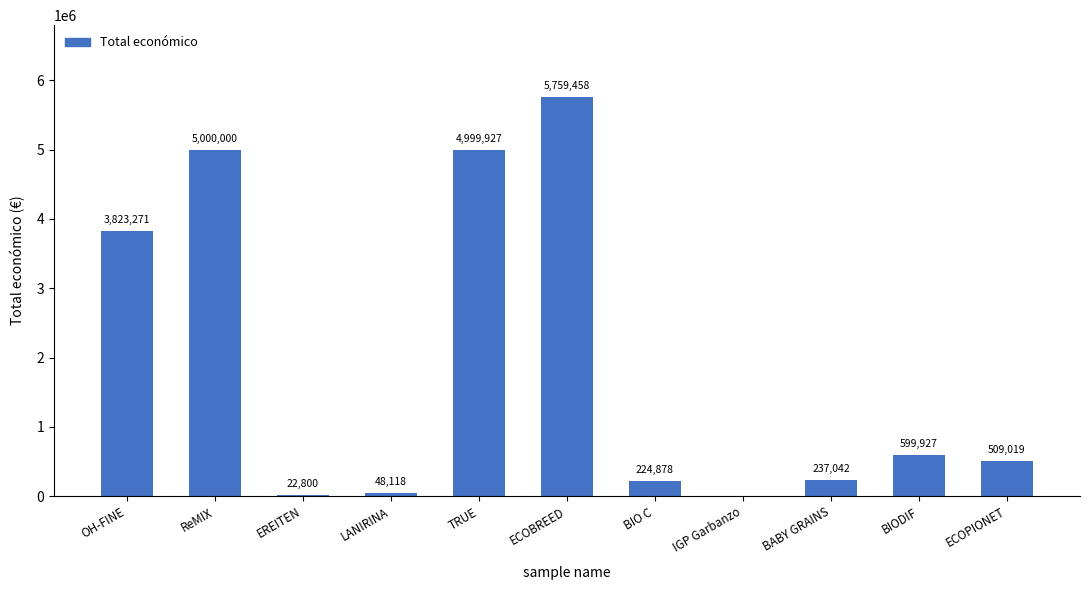

How many distinct data groups are displayed?

1